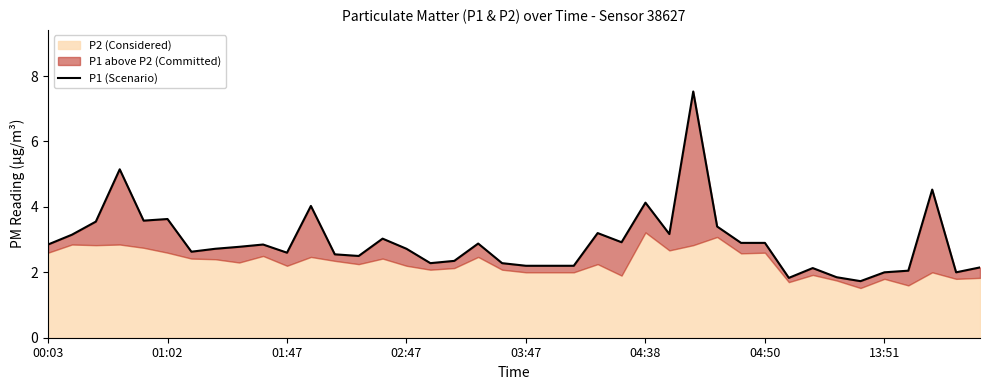

How many data points does each series have?

40